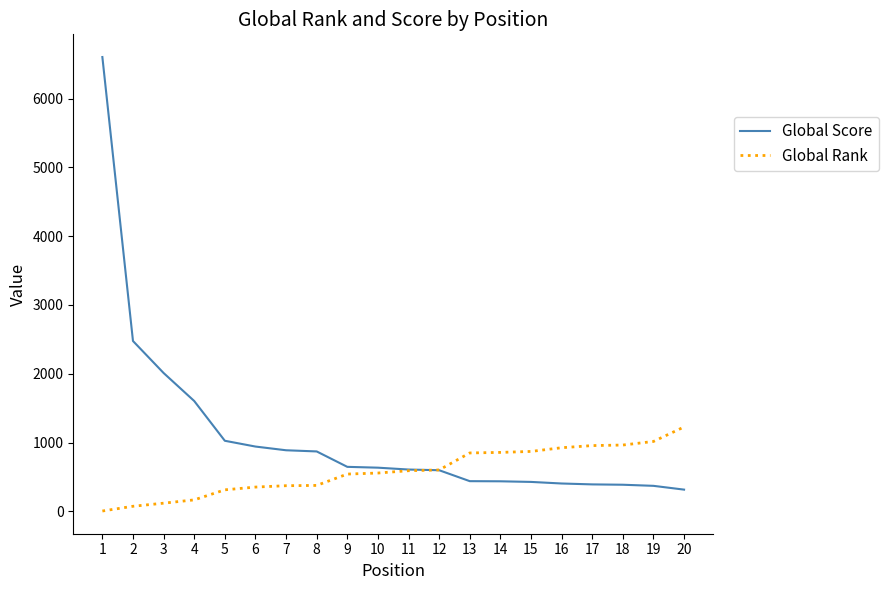

What is the maximum value shown in the chart?

6603